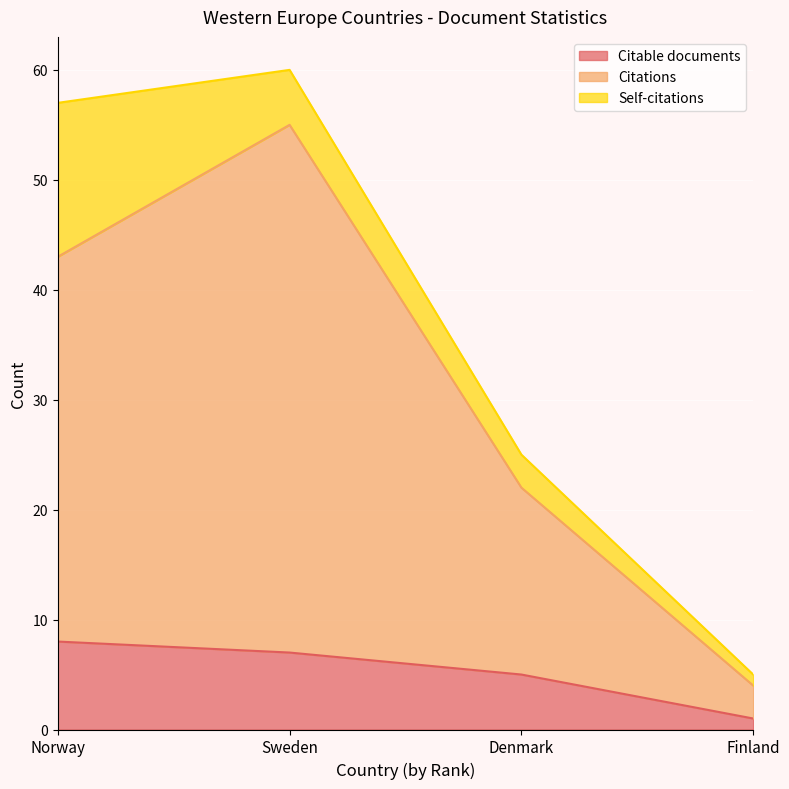

What is the minimum value shown in the chart?

1